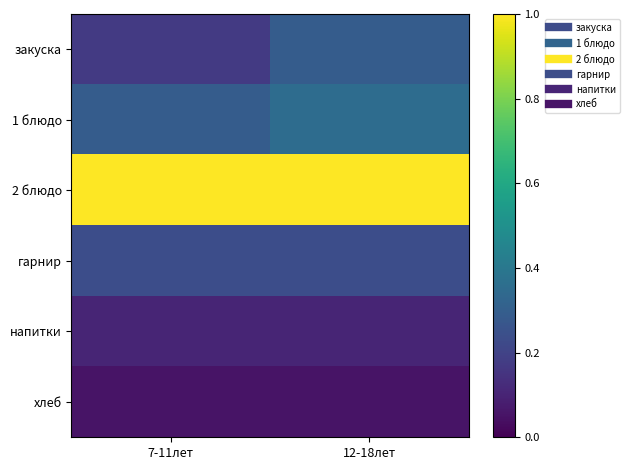

Between 7-11лет and 12-18лет, which series saw the biggest shift?

закуска